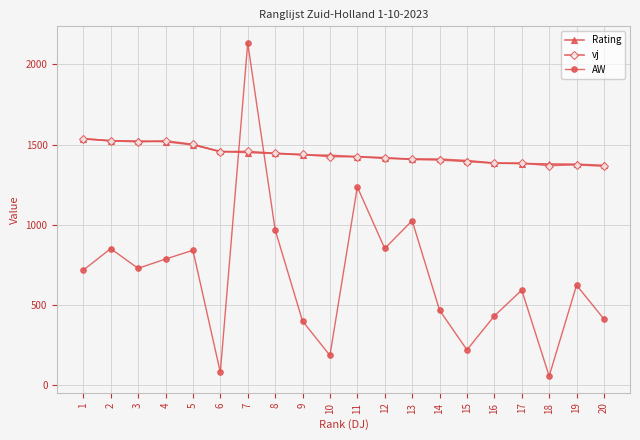

How many interior local valleys does the AW series have?

6